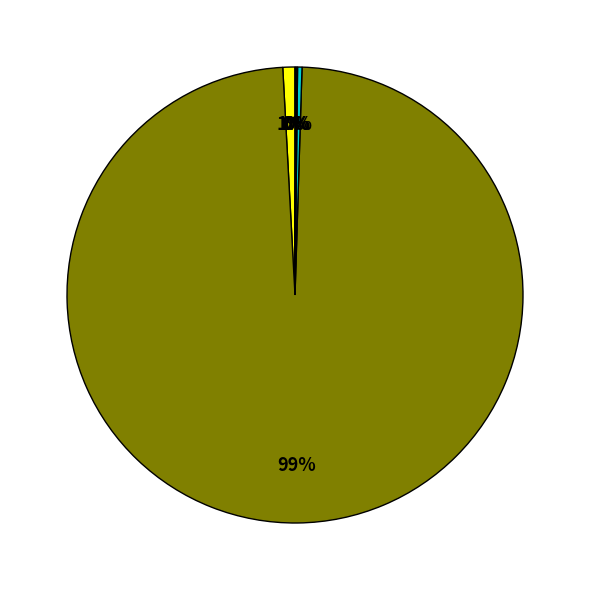

To the nearest percent, what is the average slice percentage?

20%